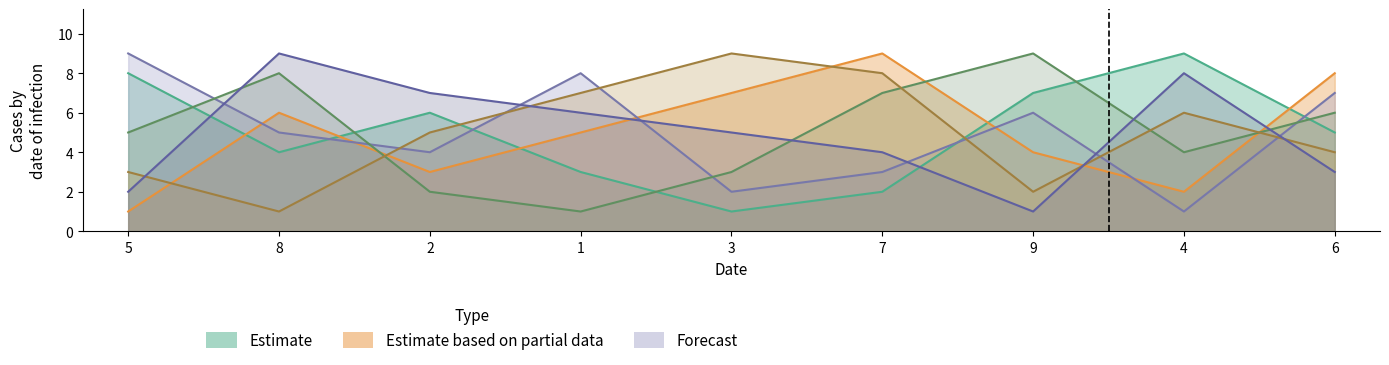

What position from the left is 5?

1